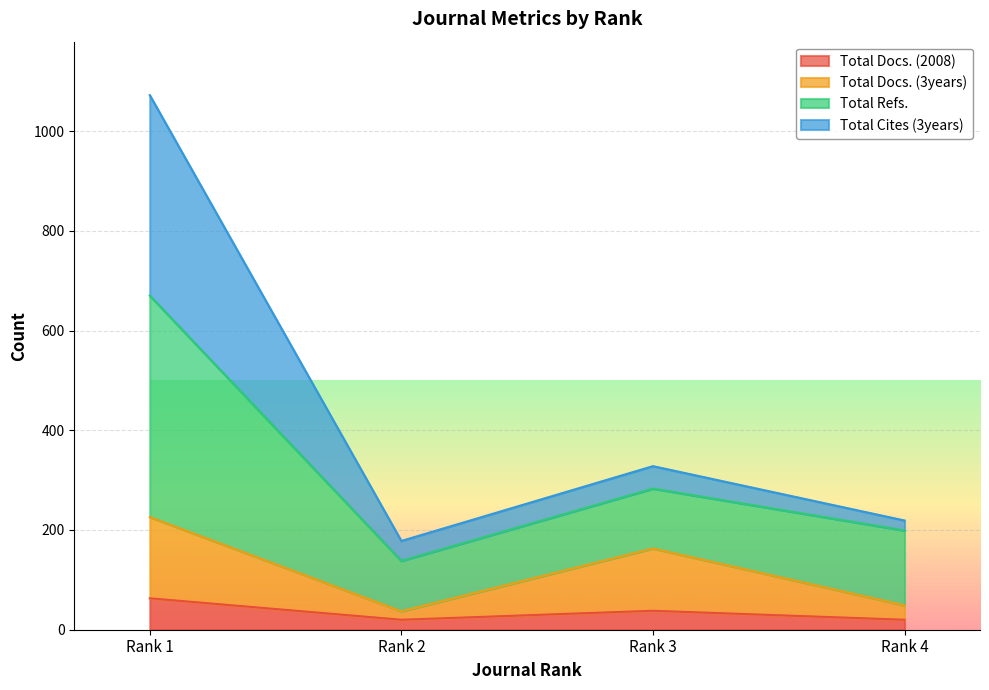

Which category has the highest value in the Total Docs. (2008) series?

Rank 1